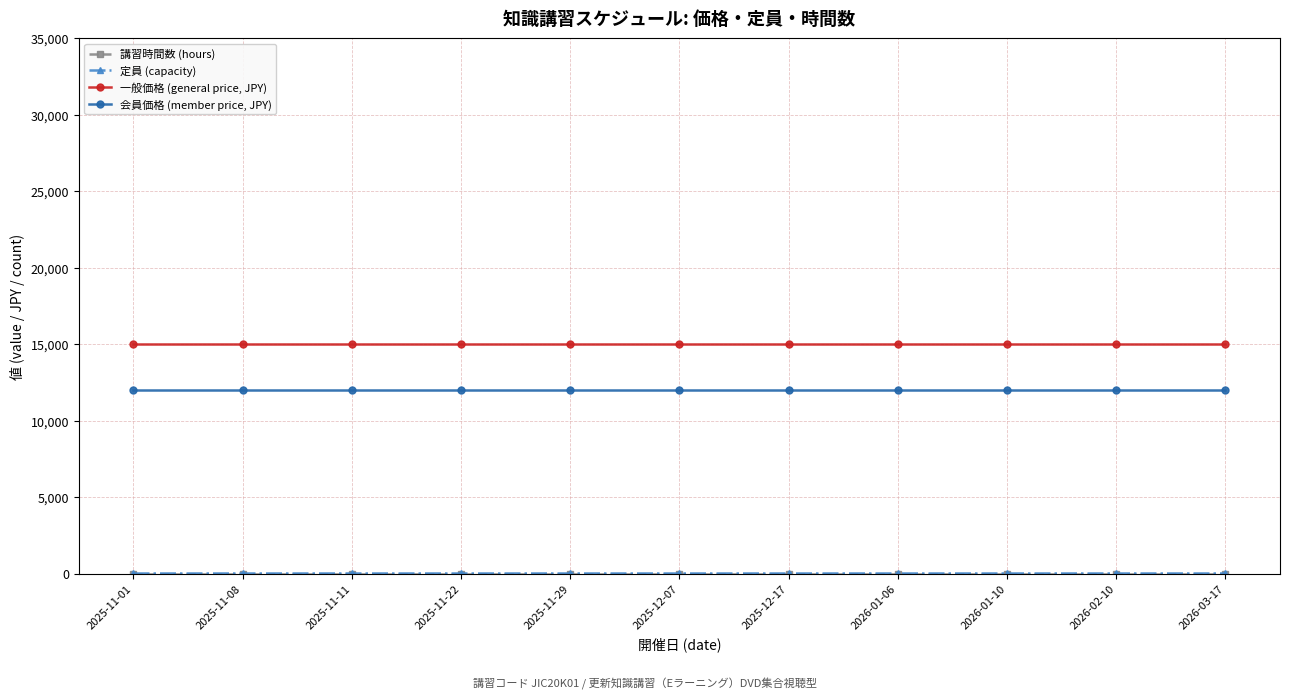

True or false: 会員価格 (member price, JPY) and 一般価格 (general price, JPY) intersect in this chart.

False